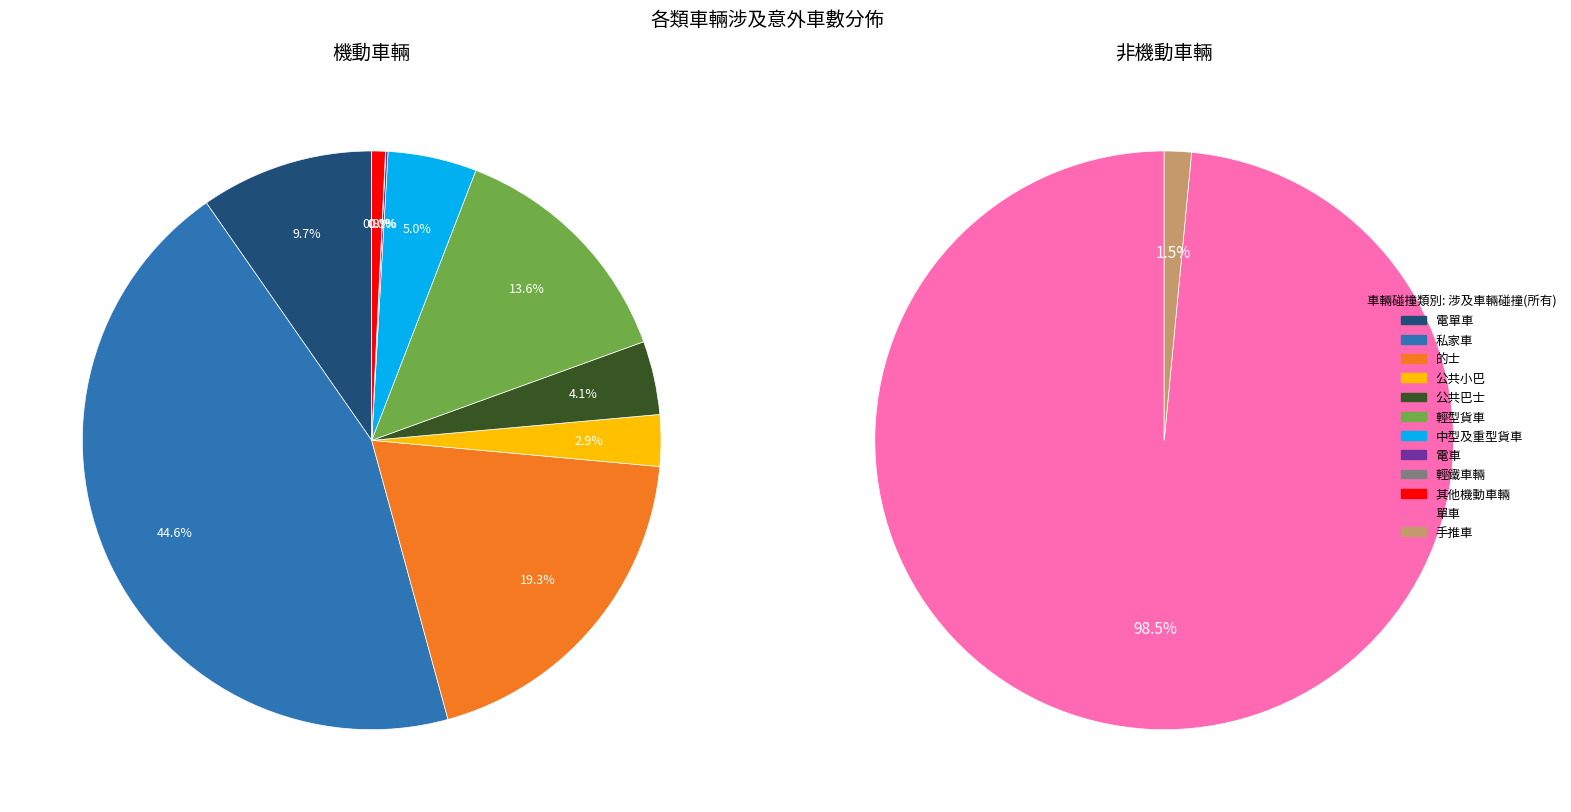

Rank the categories by value from lowest to highest.

輕鐵車輛, 手推車, 電車, 其他機動車輛, 公共小巴, 公共巴士, 中型及重型貨車, 單車, 電單車, 輕型貨車, 的士, 私家車